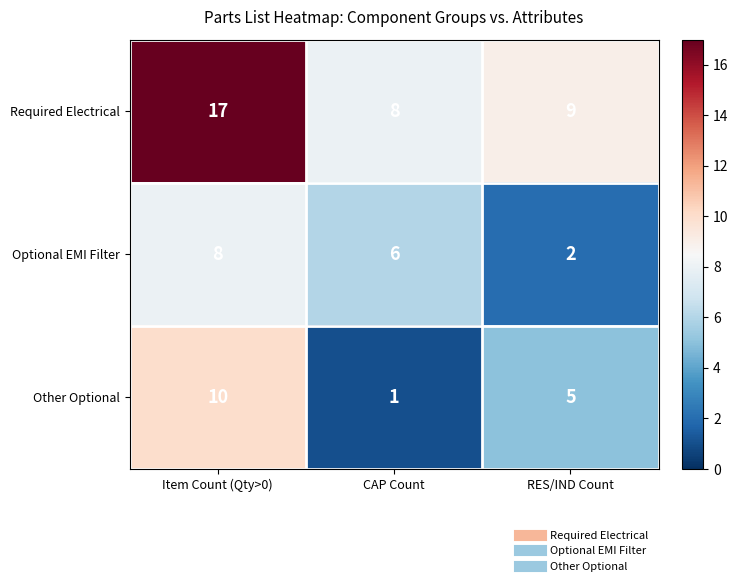

What is the approximate value of Required Electrical at RES/IND Count?

9